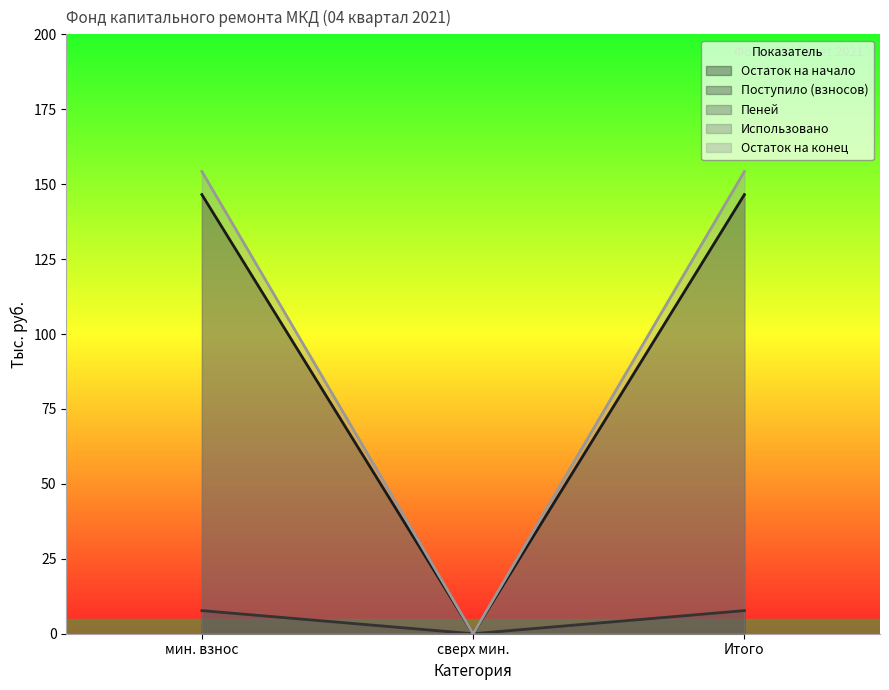

At which label does Поступило (взносов) reach its minimum?

сверх мин.